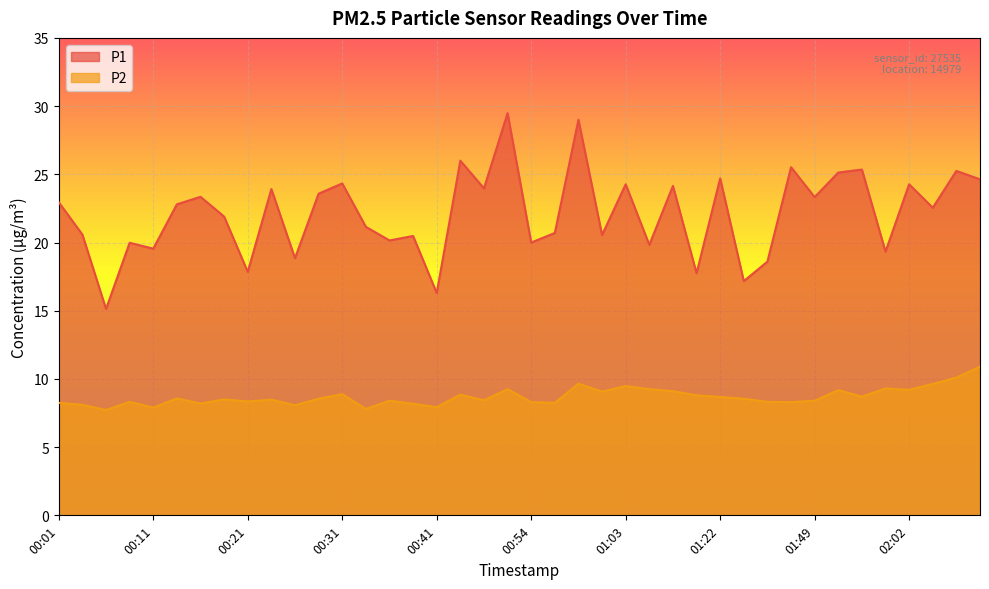

At which category does P1 reach its first local valley?

00:06